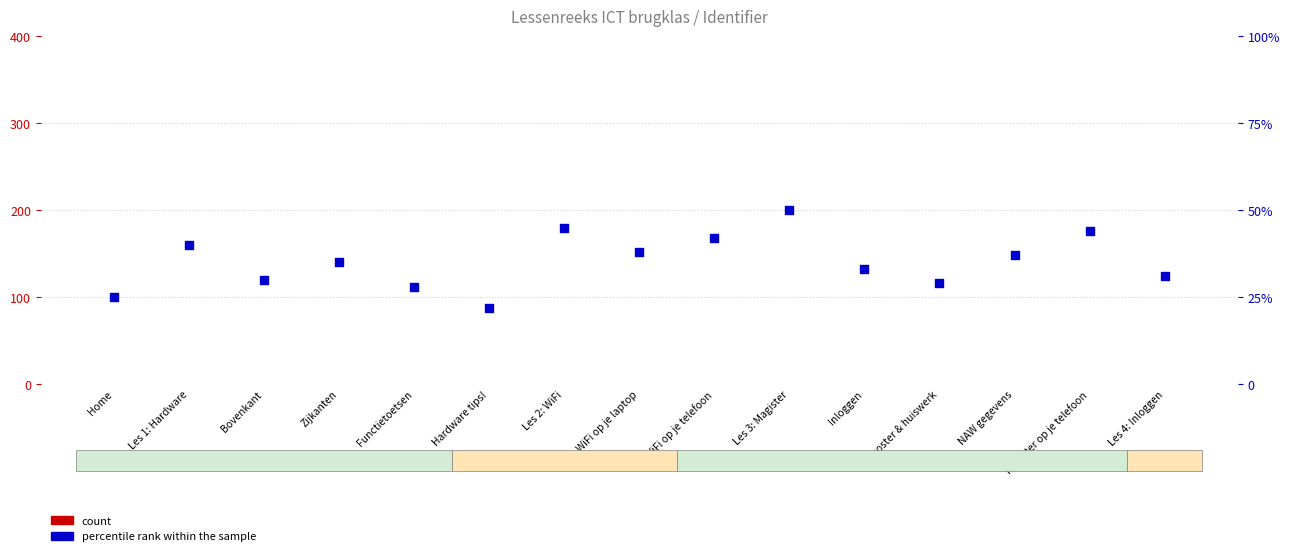

What are all the series names shown in the legend?

count, percentile rank within the sample